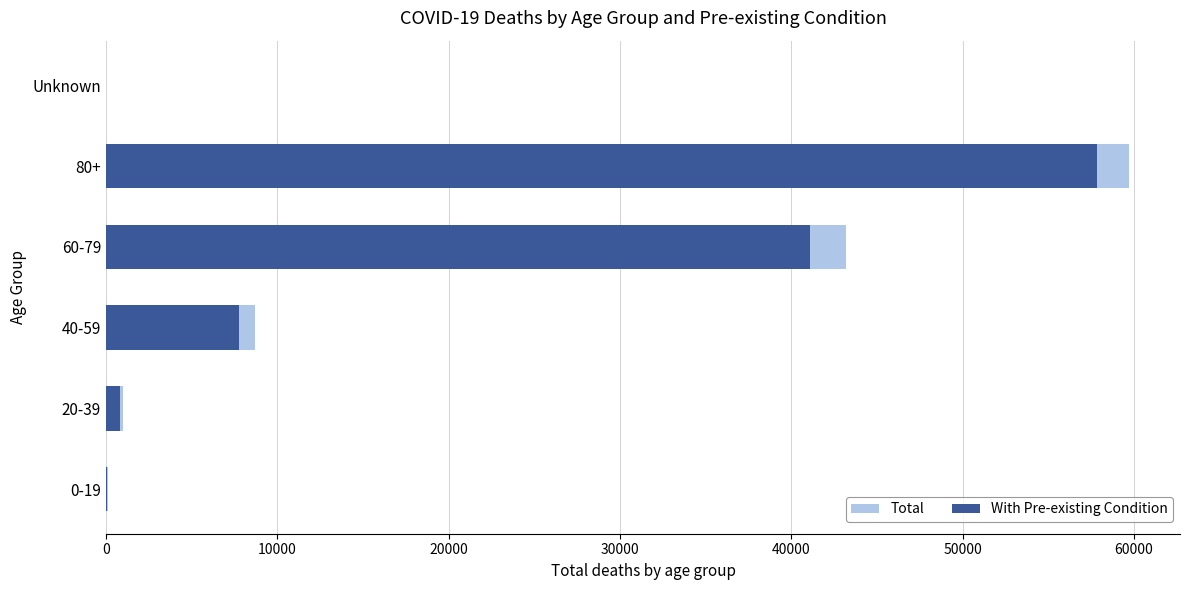

What is the sum of all Total values?

112669